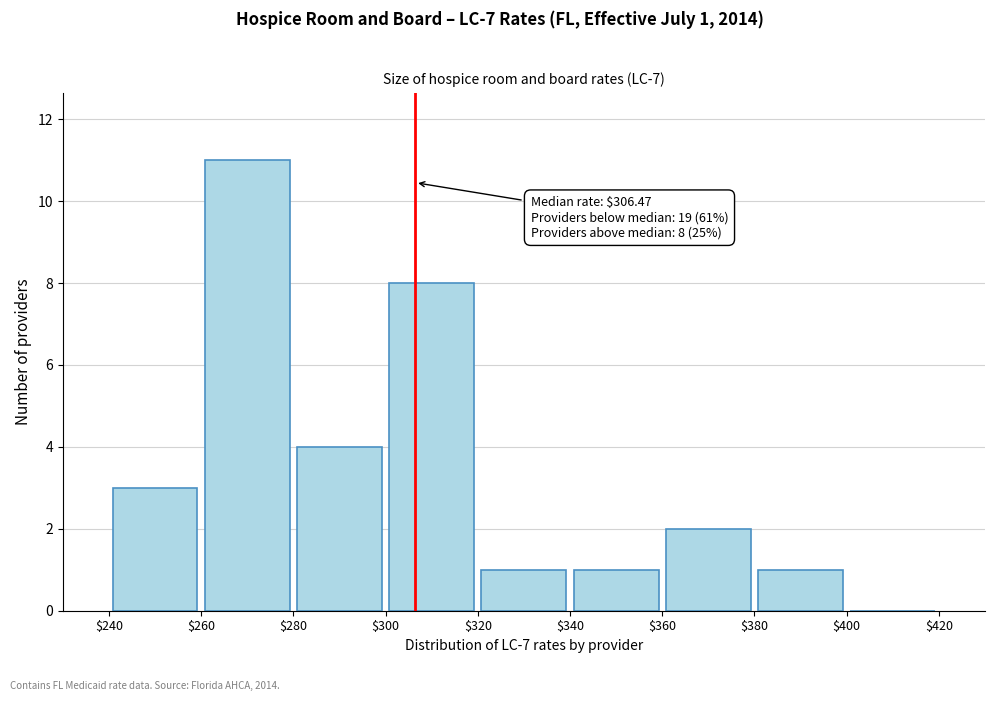

Over which range of the x-axis is the bar tallest?

$260 to $280